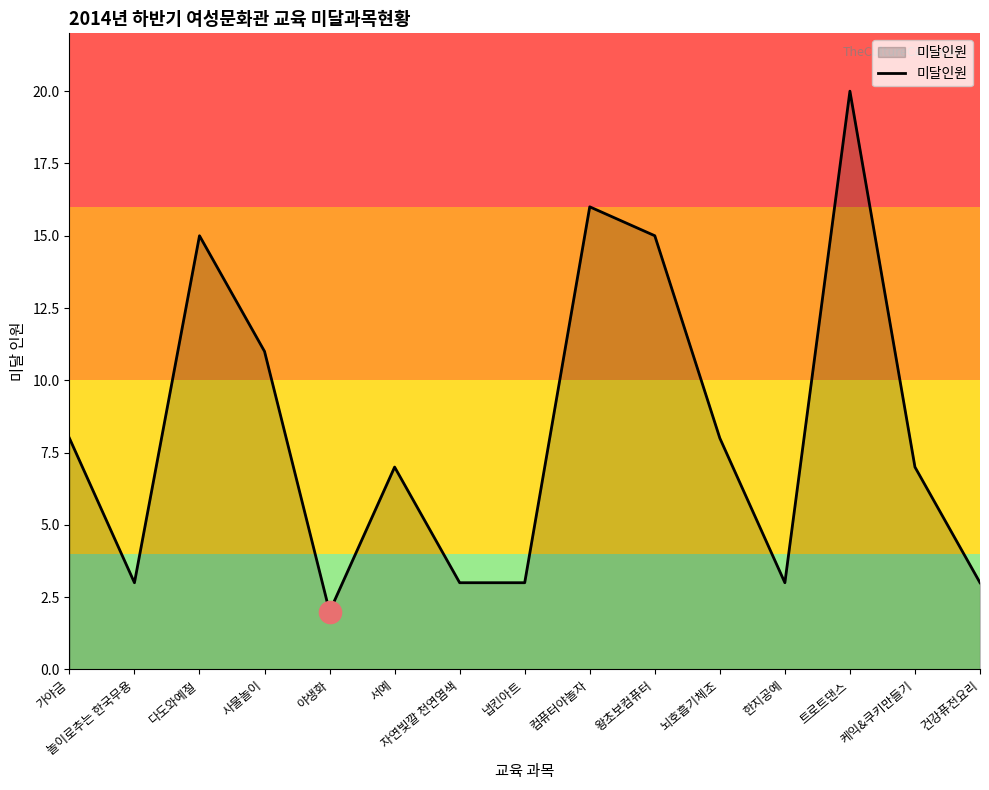

What is the change in value from 왕초보컴퓨터 to 뇌호흡기체조?

-7